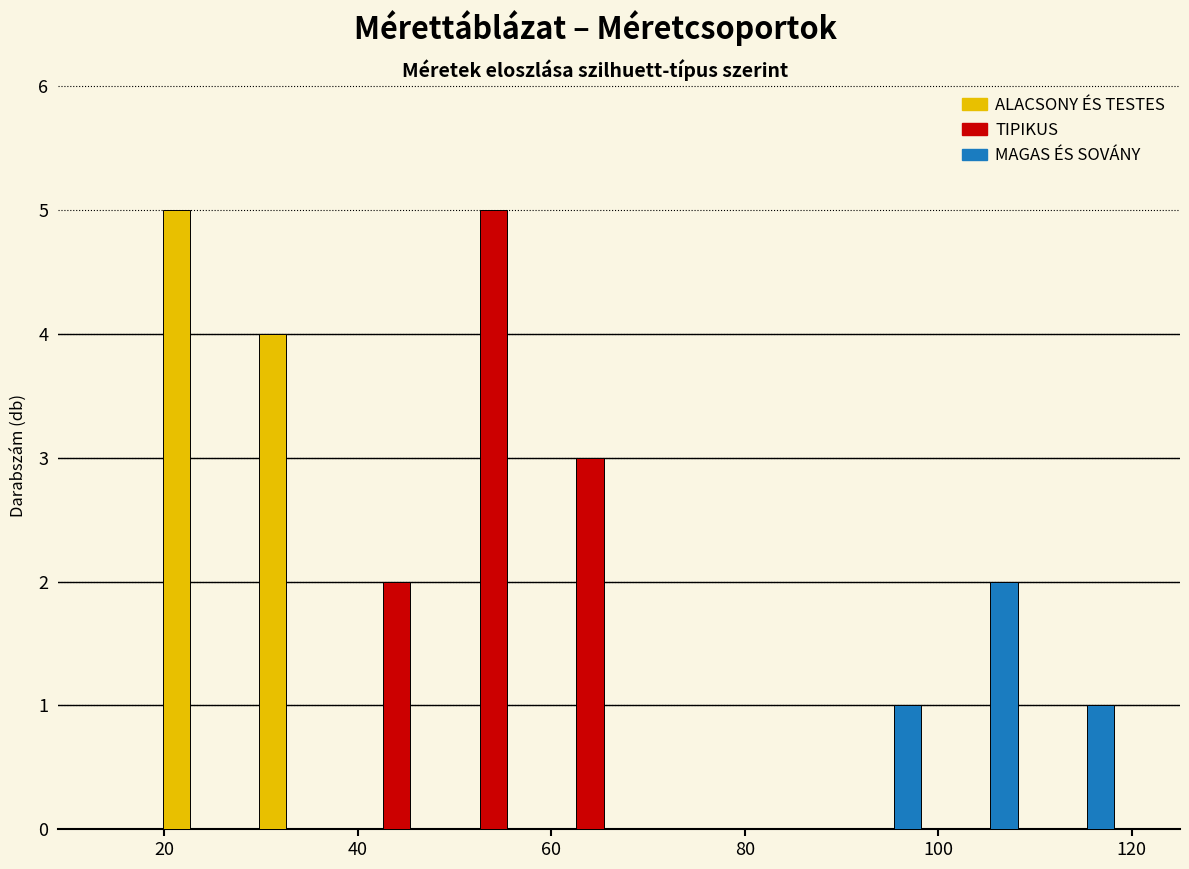

What is the height of the MAGAS ÉS SOVÁNY bar covering 109 to 119 on the x-axis? Neither the bar edges nor the heights are printed on the chart, so give them approximately, as read against the axes.

1